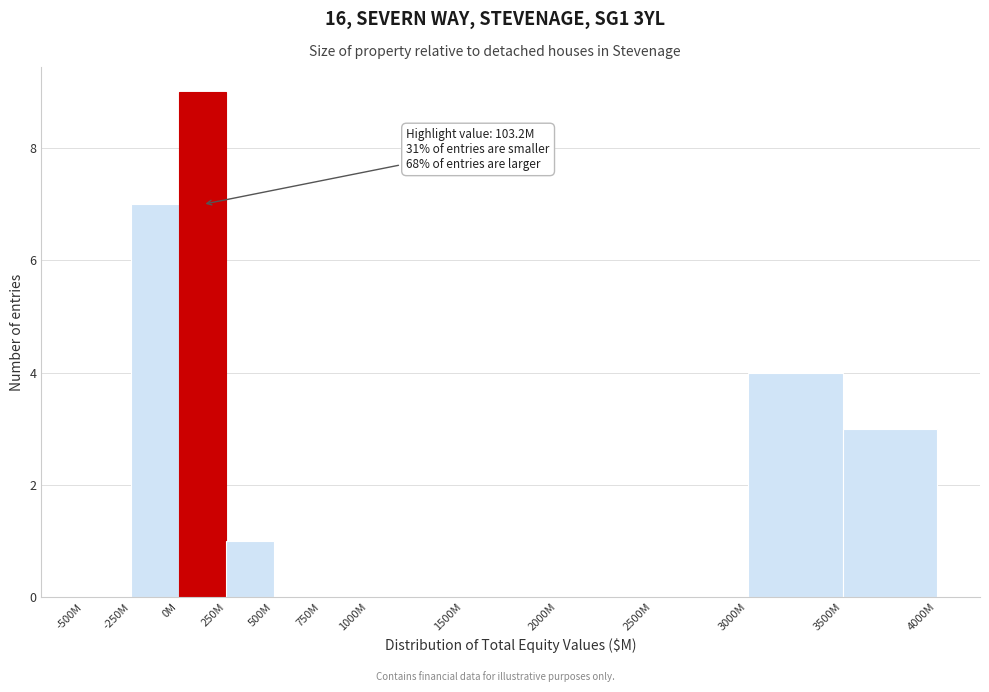

Reading left to right, list all the values displayed in this chart.

-500M=0	-250M=7	0M=9	250M=1	500M=0	750M=0	1000M=0	1500M=0	2000M=0	2500M=0	3000M=4	3500M=3